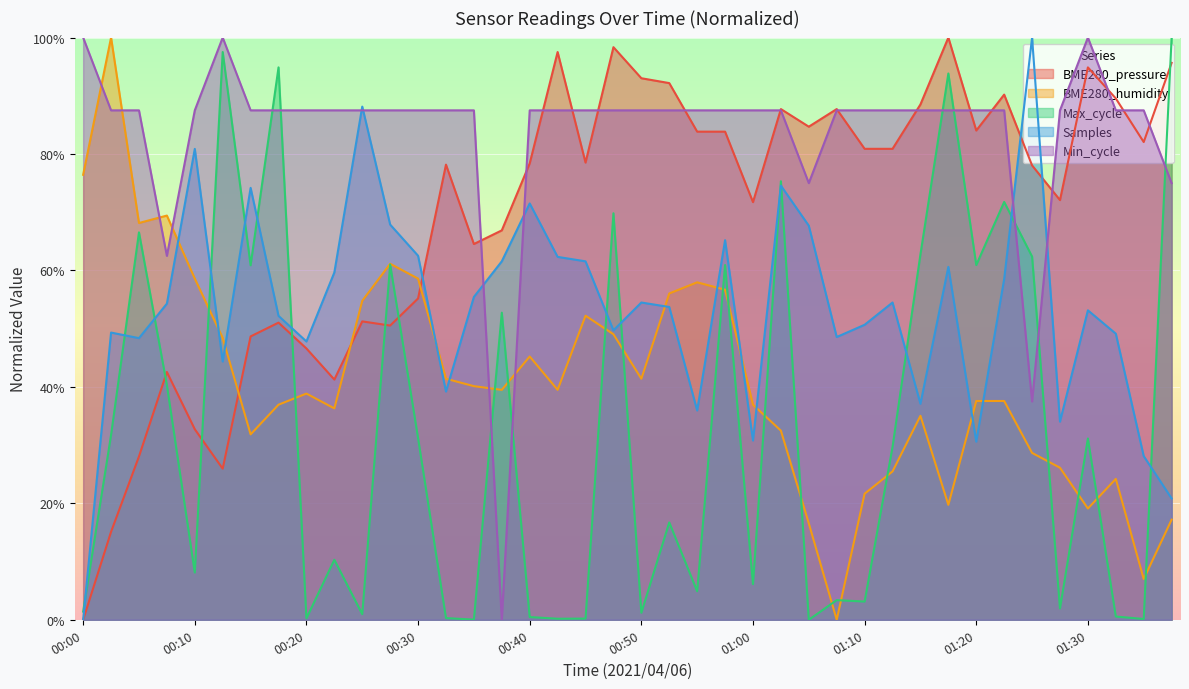

Rank the series at 01:22 from highest to lowest value.

BME280_pressure, Min_cycle, Max_cycle, Samples, BME280_humidity